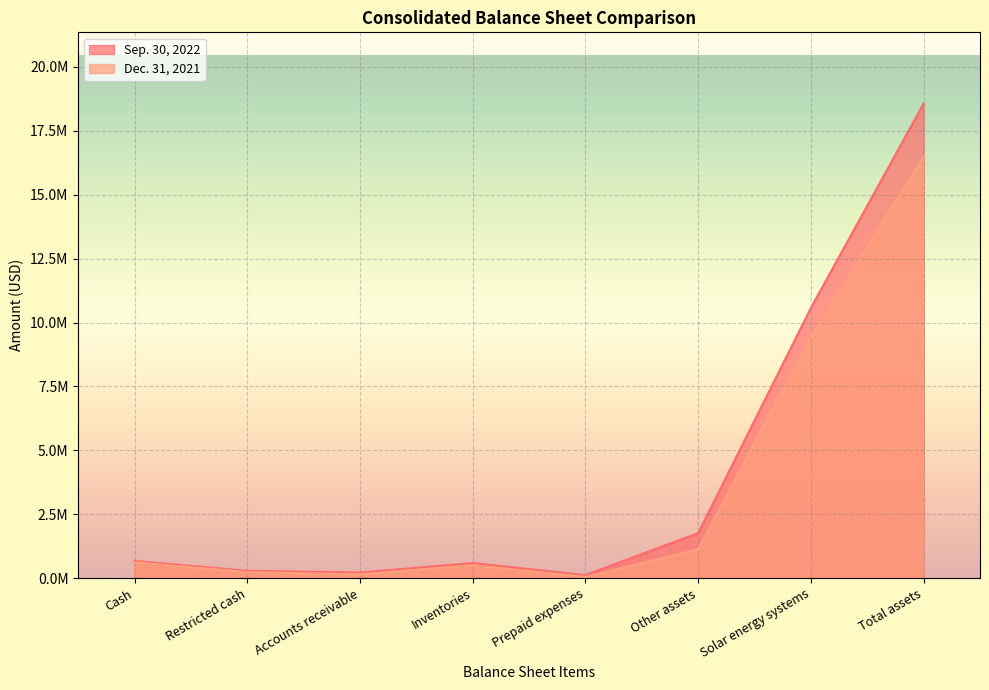

At which label does Dec. 31, 2021 first exceed 617634?

Other assets